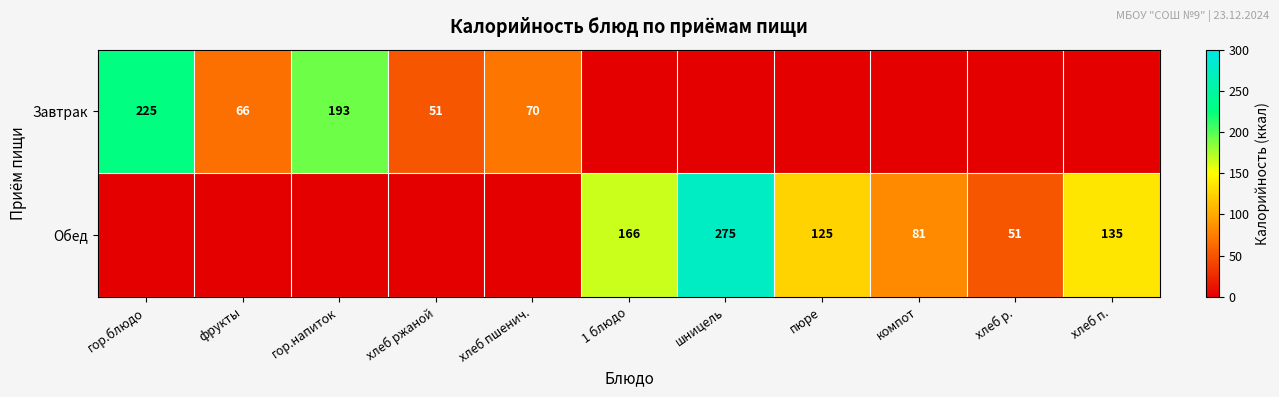

What is the maximum value shown in the chart?

275